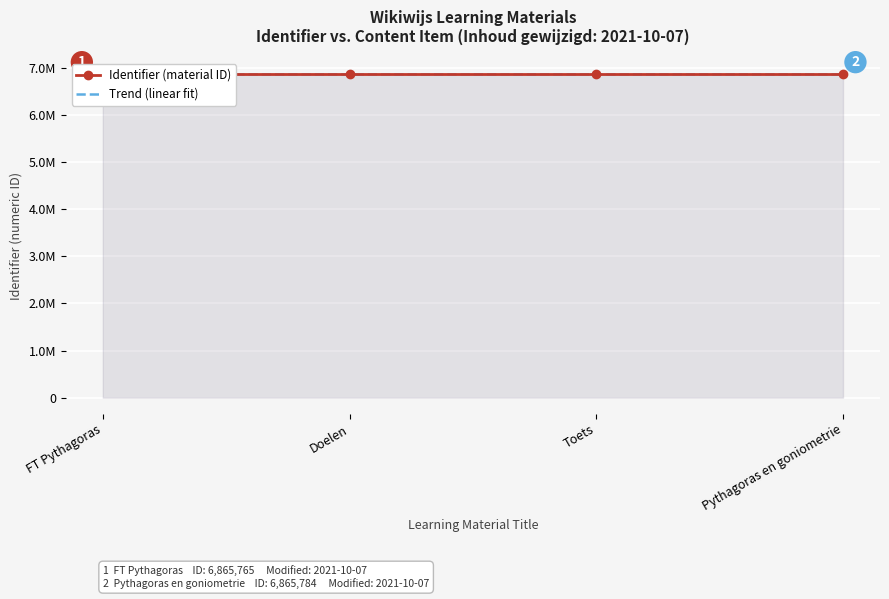

What is the difference between the Trend (linear fit) values at Doelen and Toets?

7.3